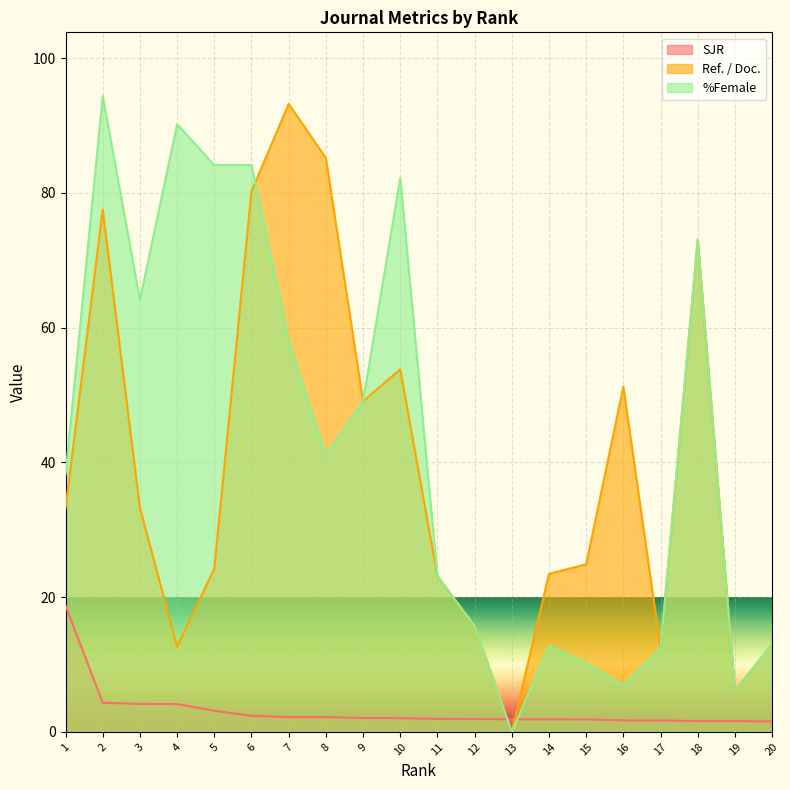

The Ref. / Doc. series shows 21.7 at 20. True or false?

False